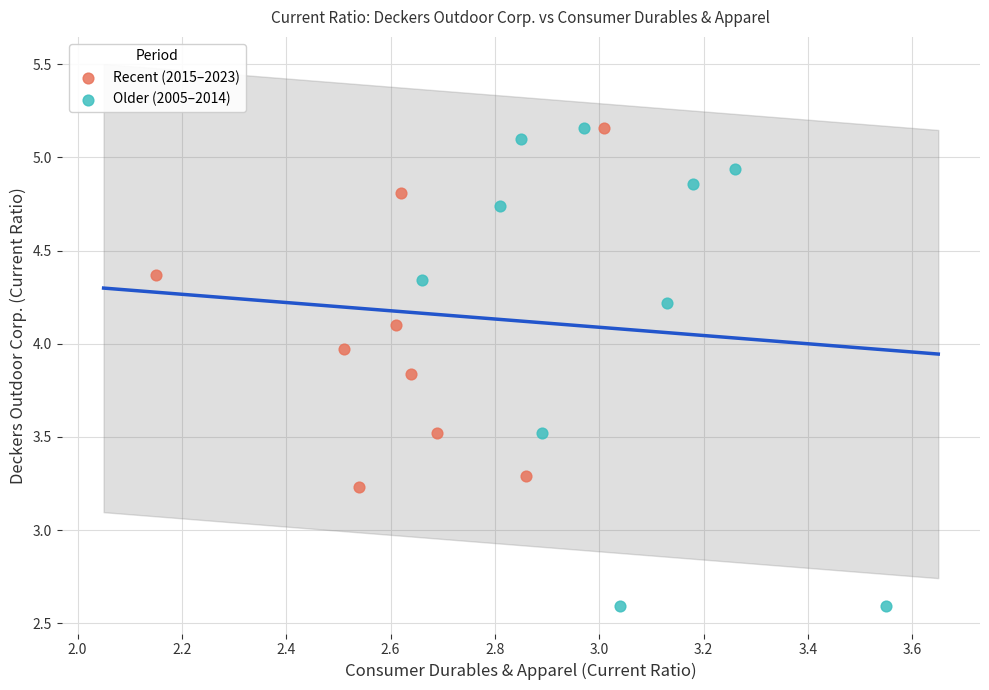

Which series has the widest spread of Y values?

Older (2005–2014)